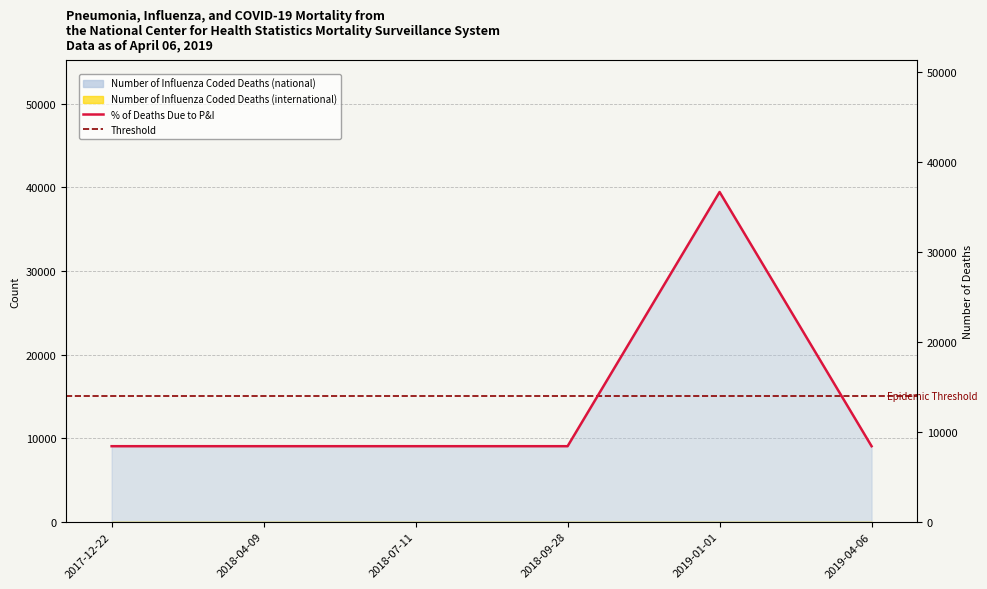

At which label is the value closest to 24234?

2017-12-22